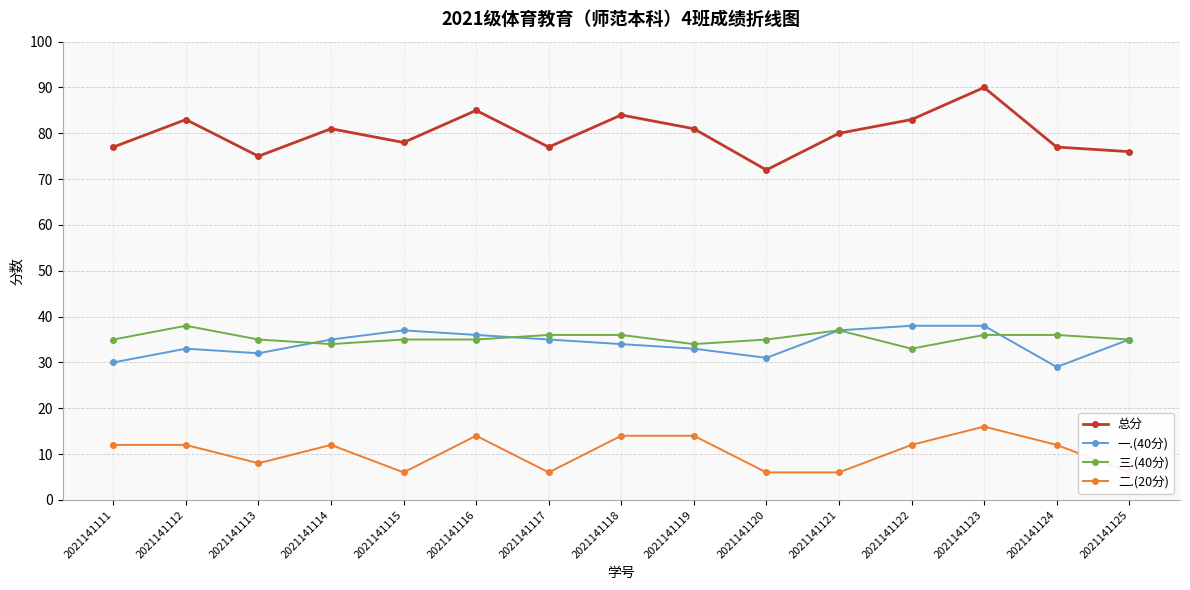

True or false: 总分 has a value of 77 at 2021141117.

True